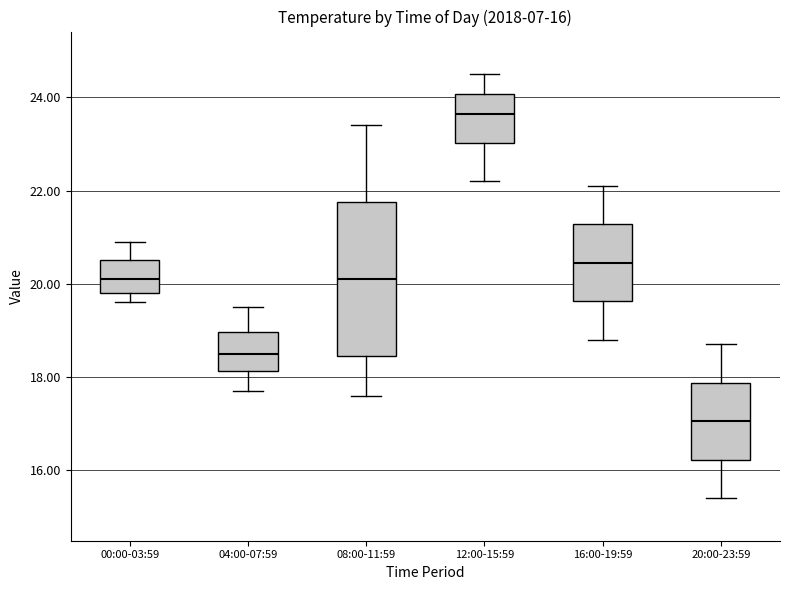

Which box has the lowest median line?

20:00-23:59